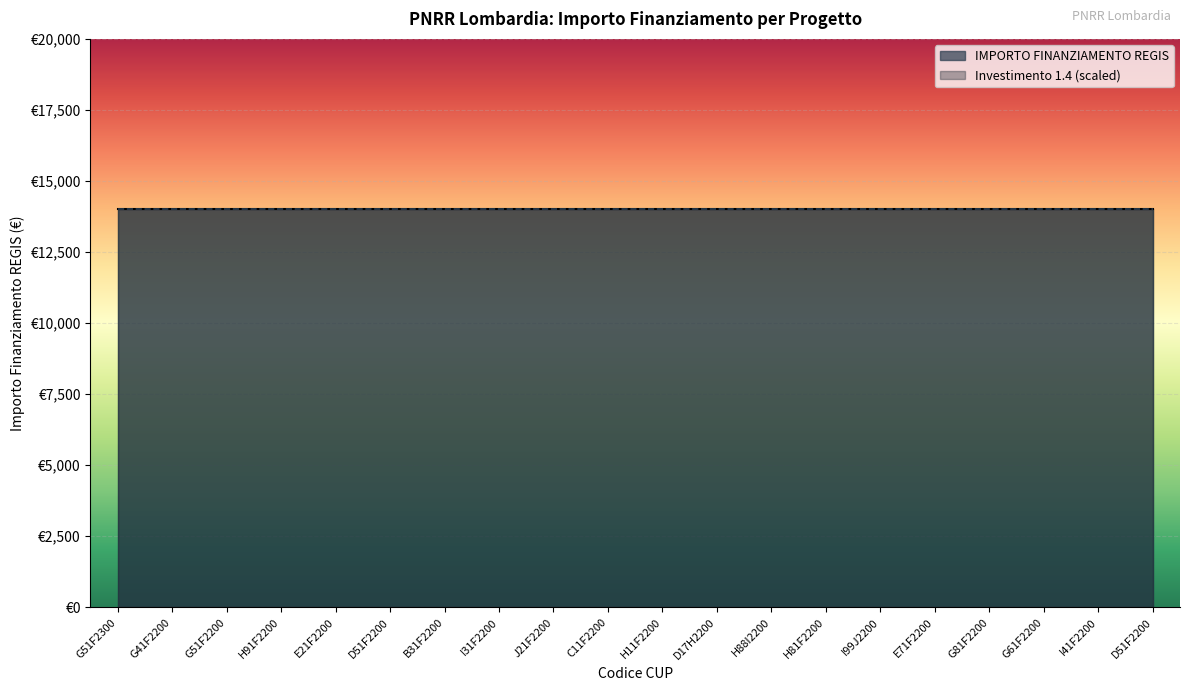

What is the sum of the Investimento 1.4 values at G51F22000040006 and H88I22002490006?

2.8